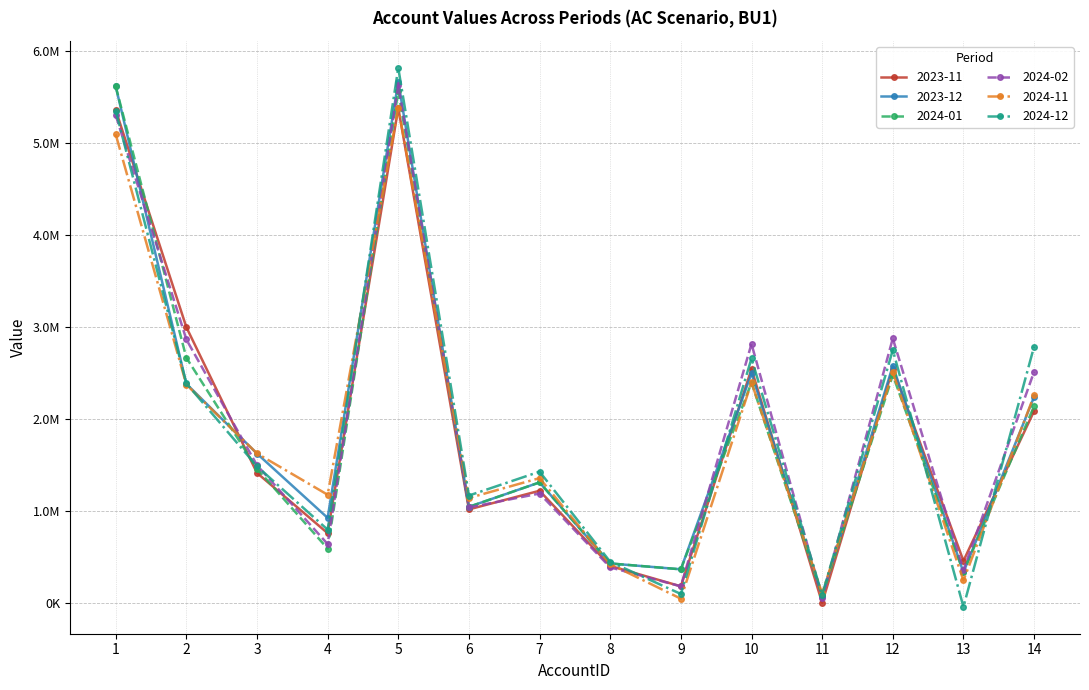

Which series has the widest spread of values?

2024-12